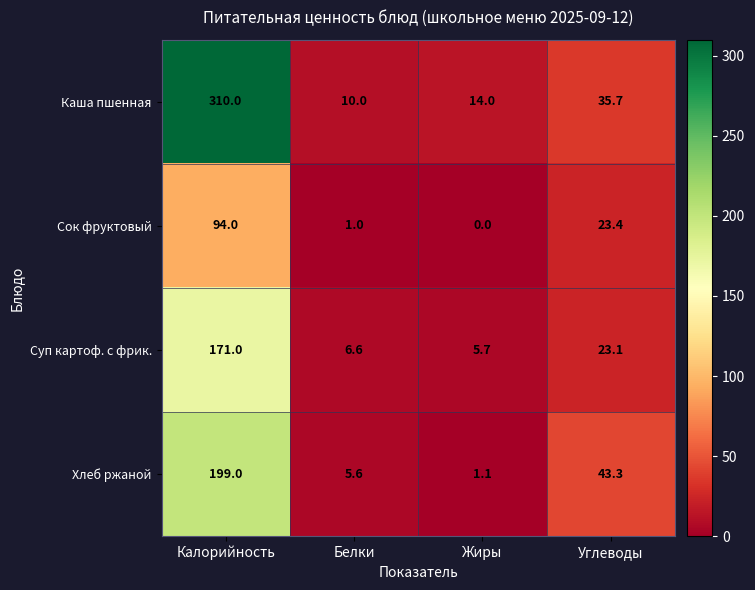

Between Белки and Углеводы, which series saw the biggest shift?

Хлеб ржаной